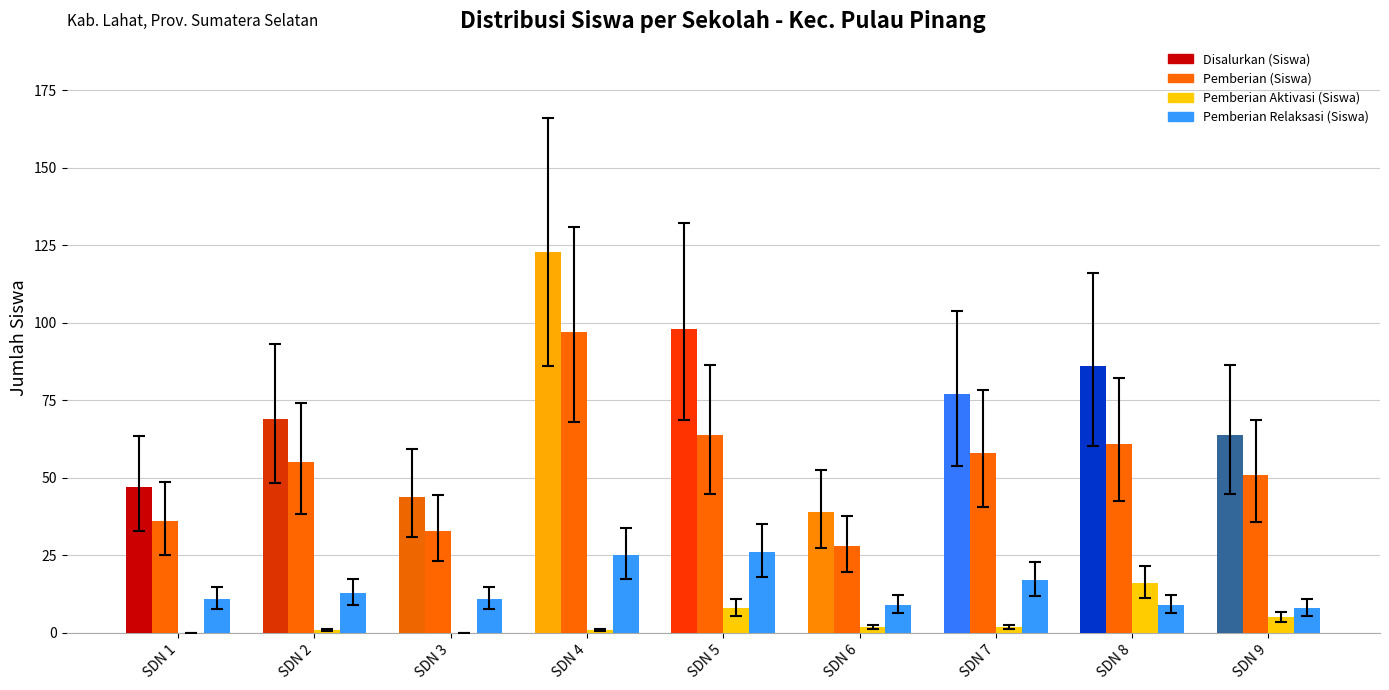

What is the sum of all Pemberian Relaksasi (Siswa) values?

129